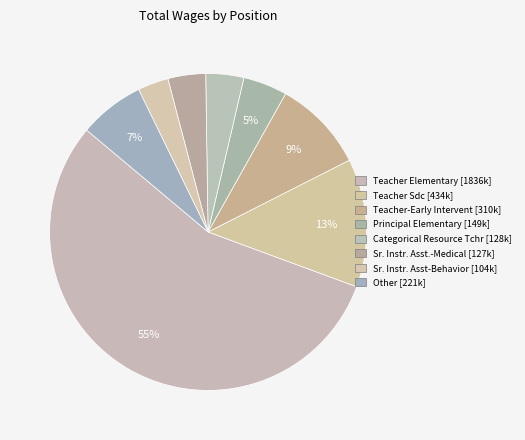

How many slices are in this pie chart?

8